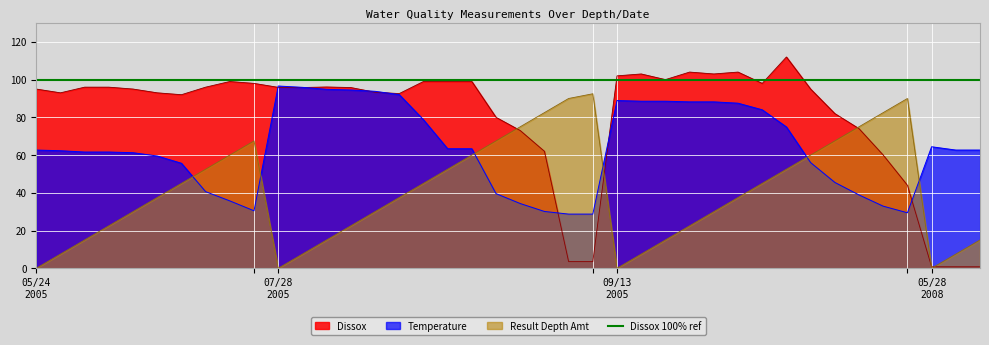

What is the maximum value for Result Depth Amt?

92.5